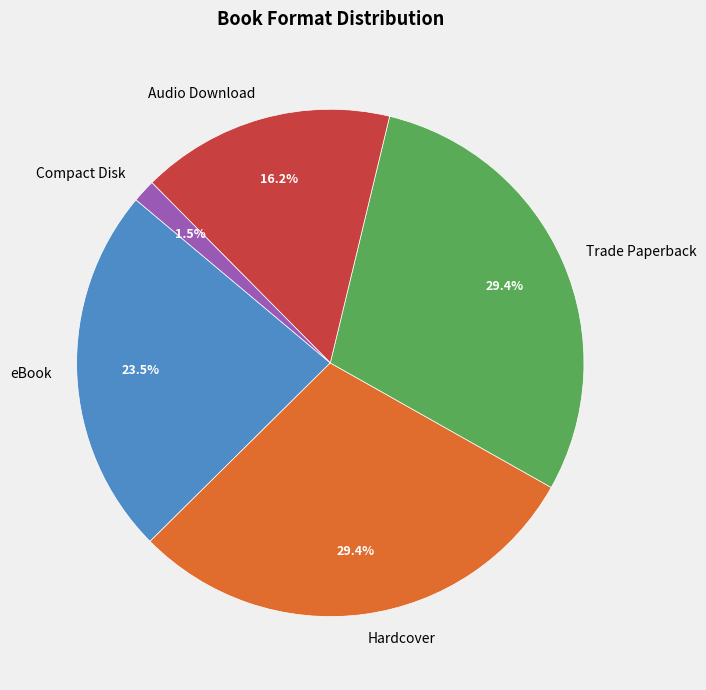

To the nearest percent, what is the combined percentage of eBook and Compact Disk?

25%